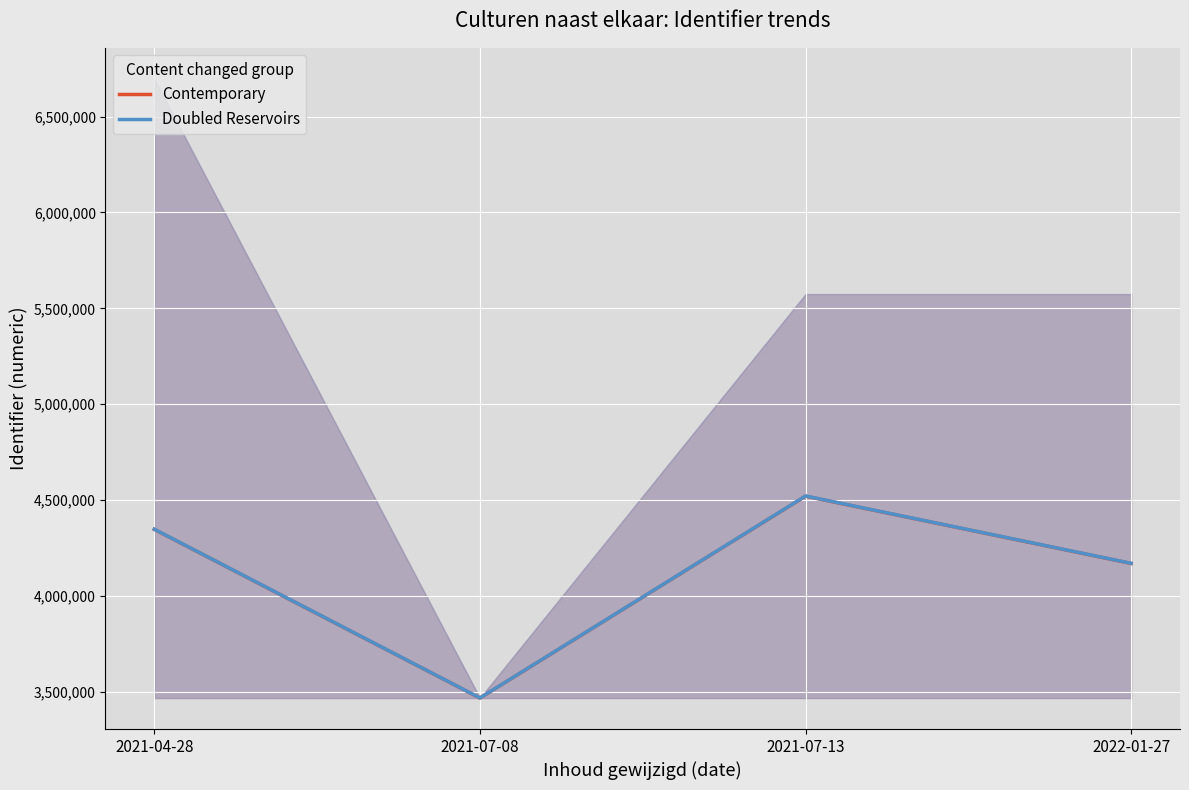

Does the chart display data point markers on the line(s)?

No